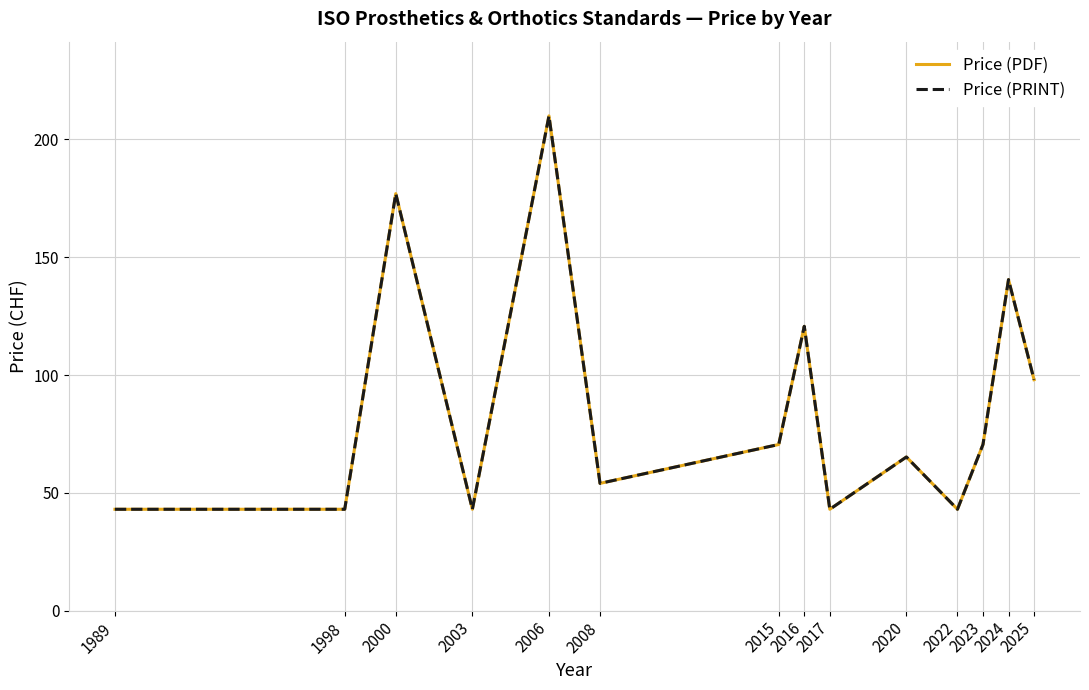

What is the approximate value of Price (PRINT) at 2003?

43.0